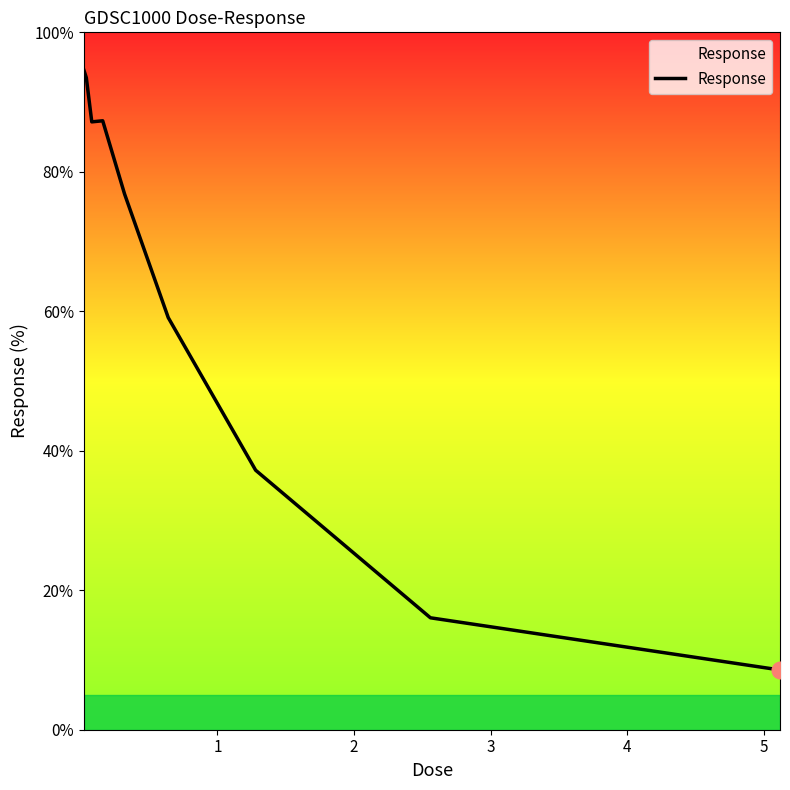

What is the smallest value displayed?

8.6